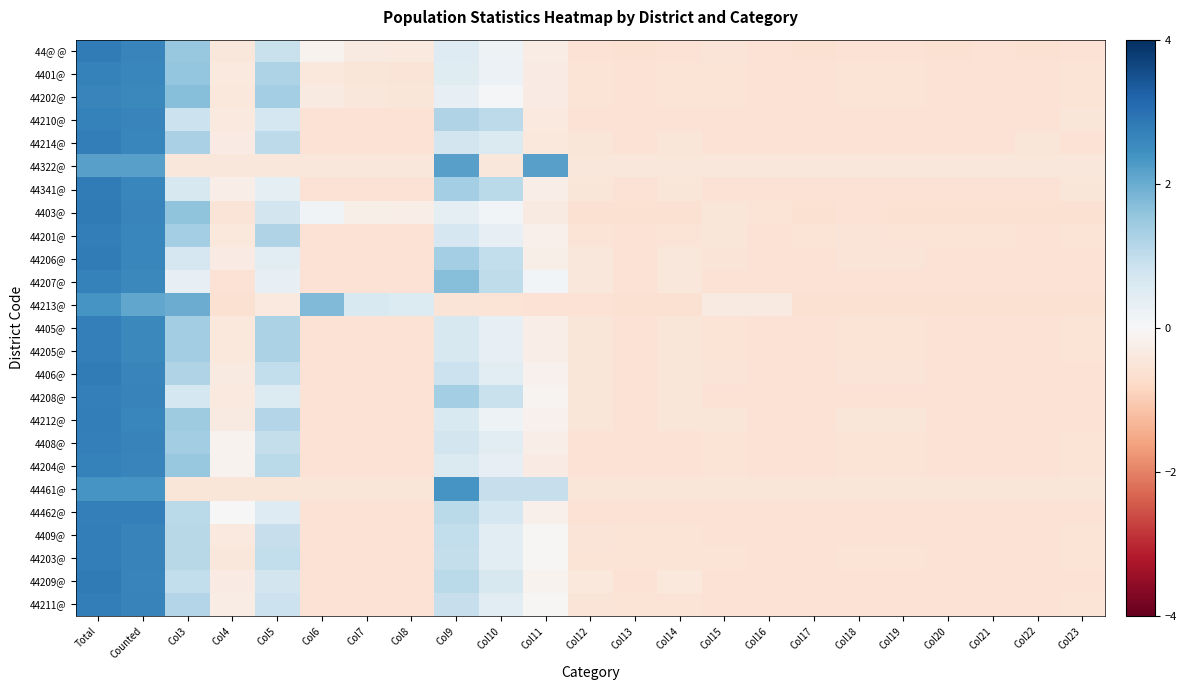

At which category is the sum across all series the highest?

Total